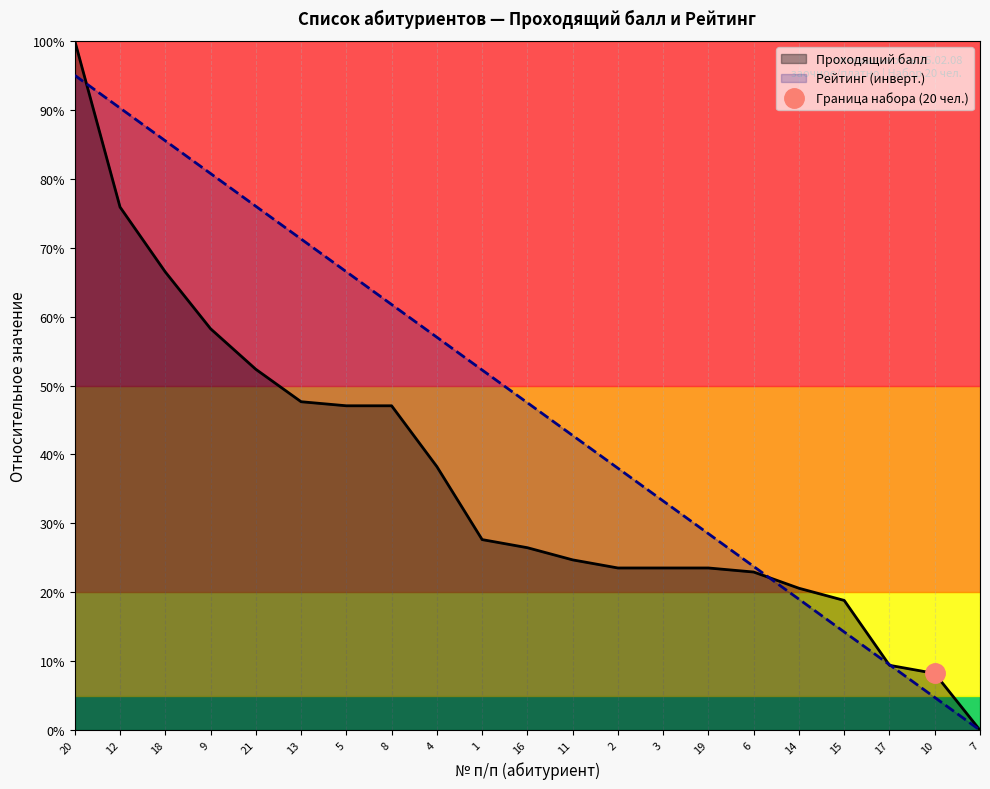

Does the chart display data point markers on the line(s)?

No